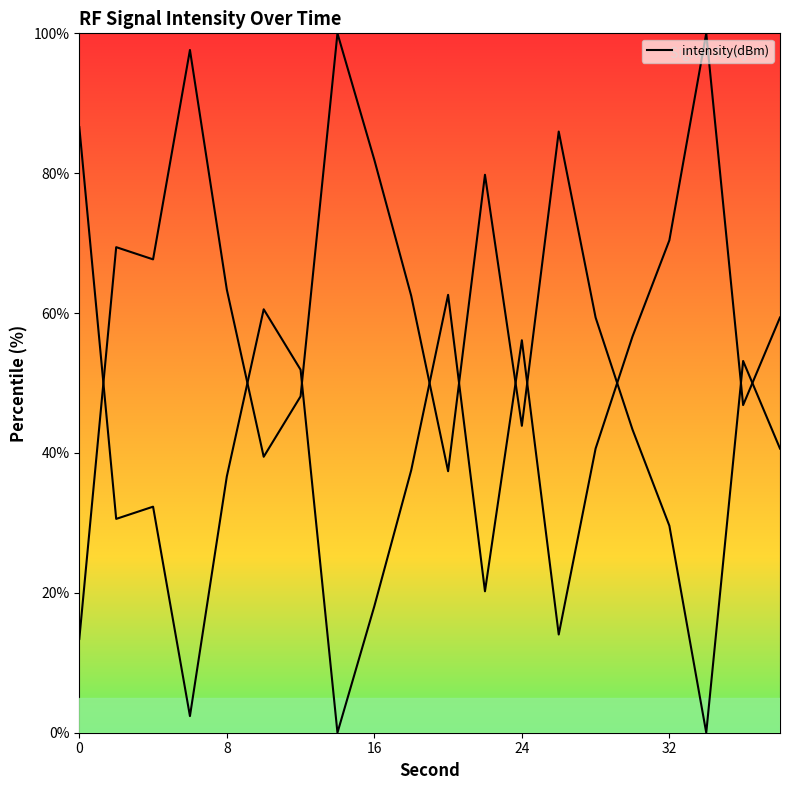

Read the value at 0.

86.6